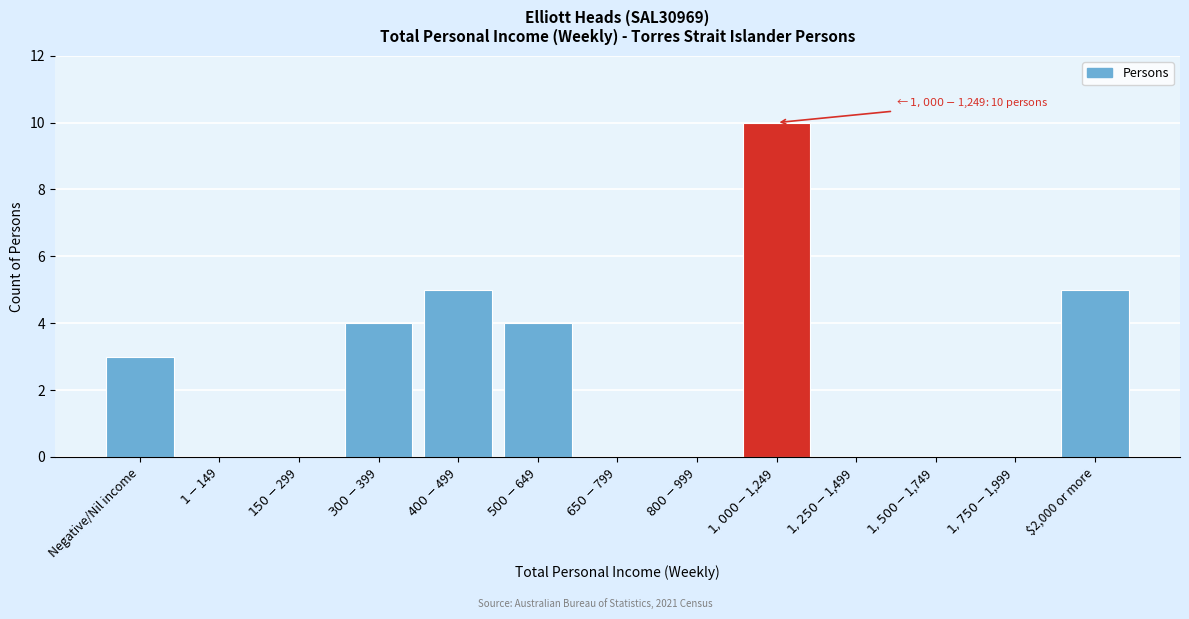

What is the sum of all values?

31